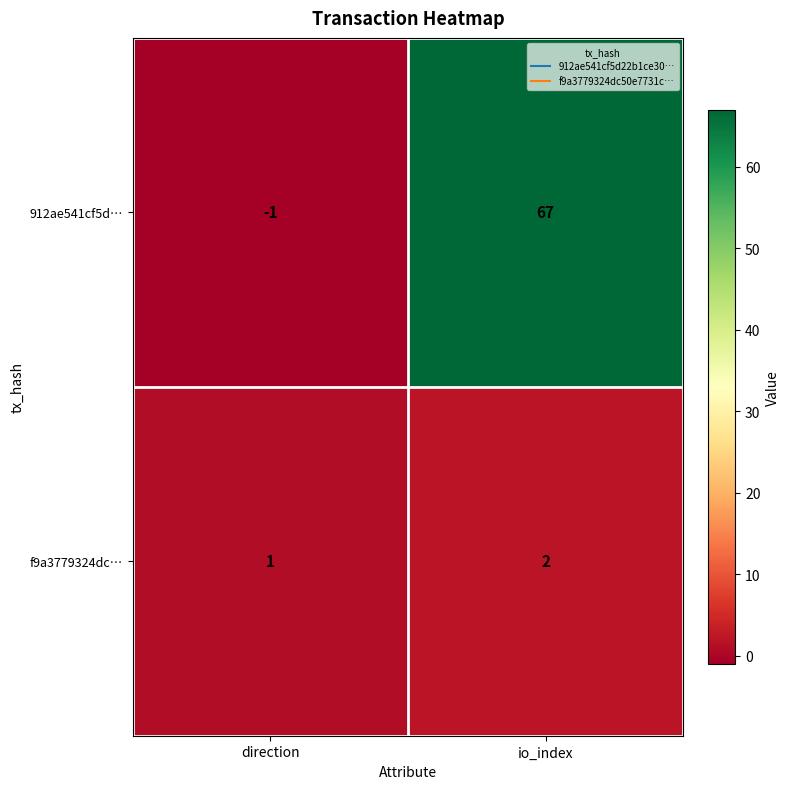

Reading left to right, what are all the values shown in this chart?

912ae541cf5d…: direction=-1	io_index=67
f9a3779324dc…: direction=1	io_index=2